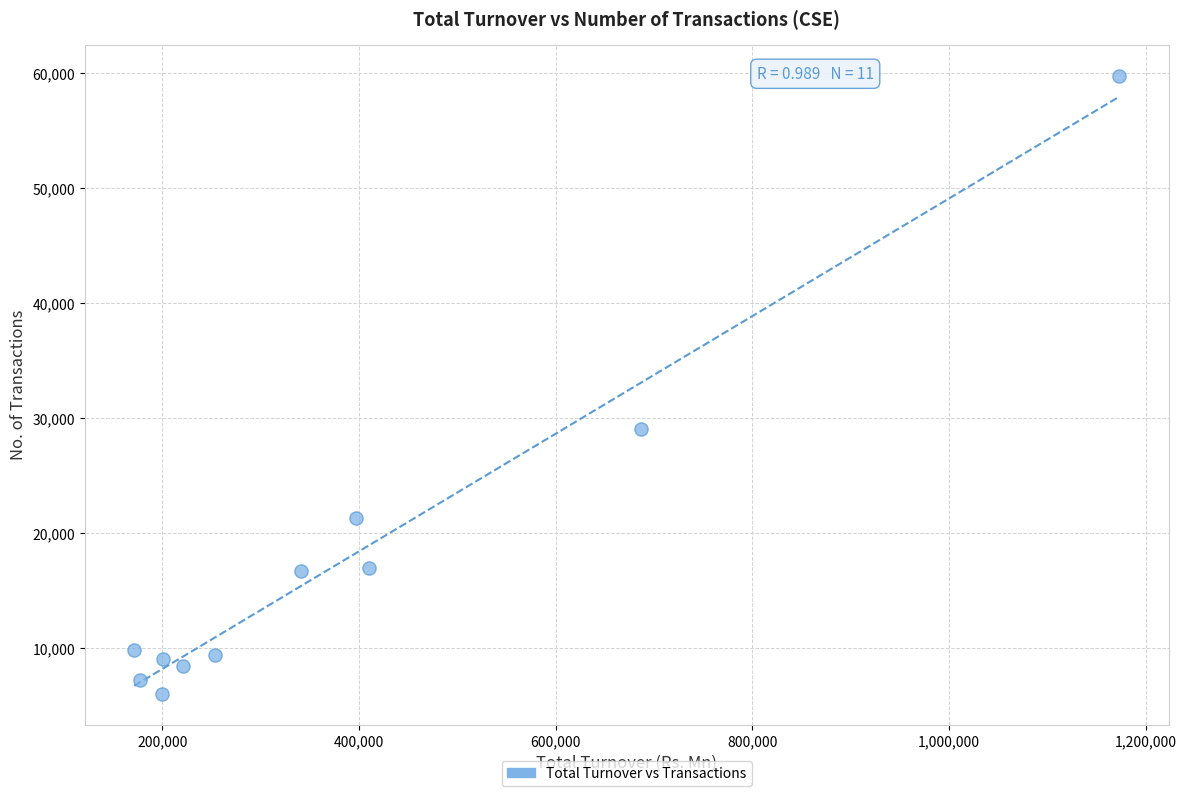

What Y value in the scatter plot is closest to 32886?

29048